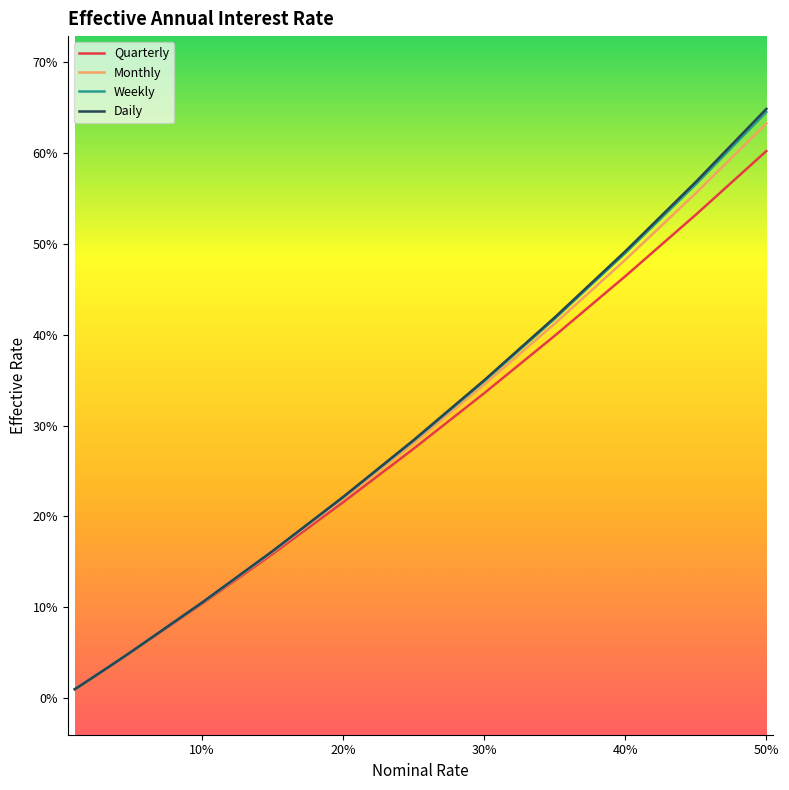

What are all the series names shown in the legend?

Quarterly, Monthly, Weekly, Daily